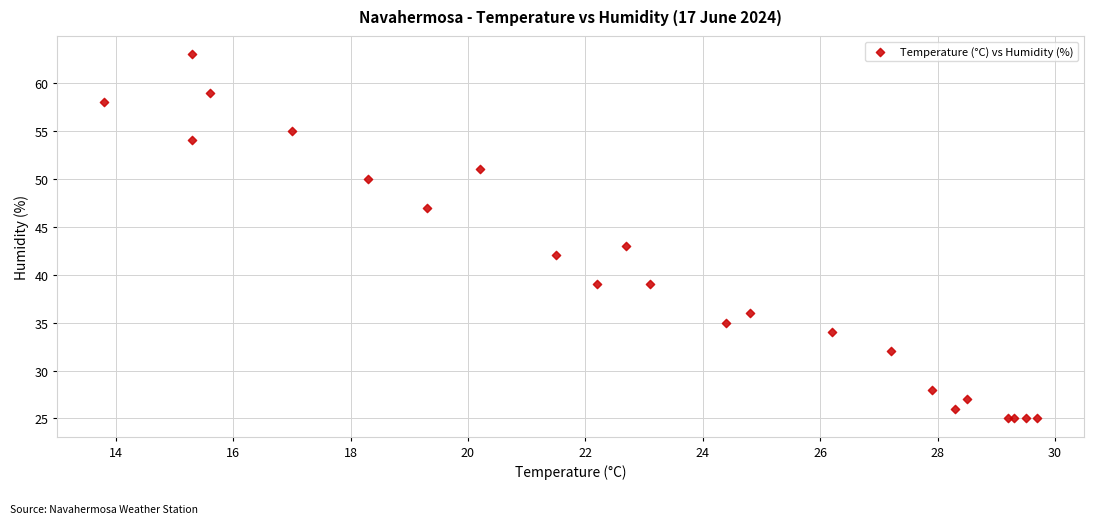

What Y value in the scatter plot is closest to 44?

43